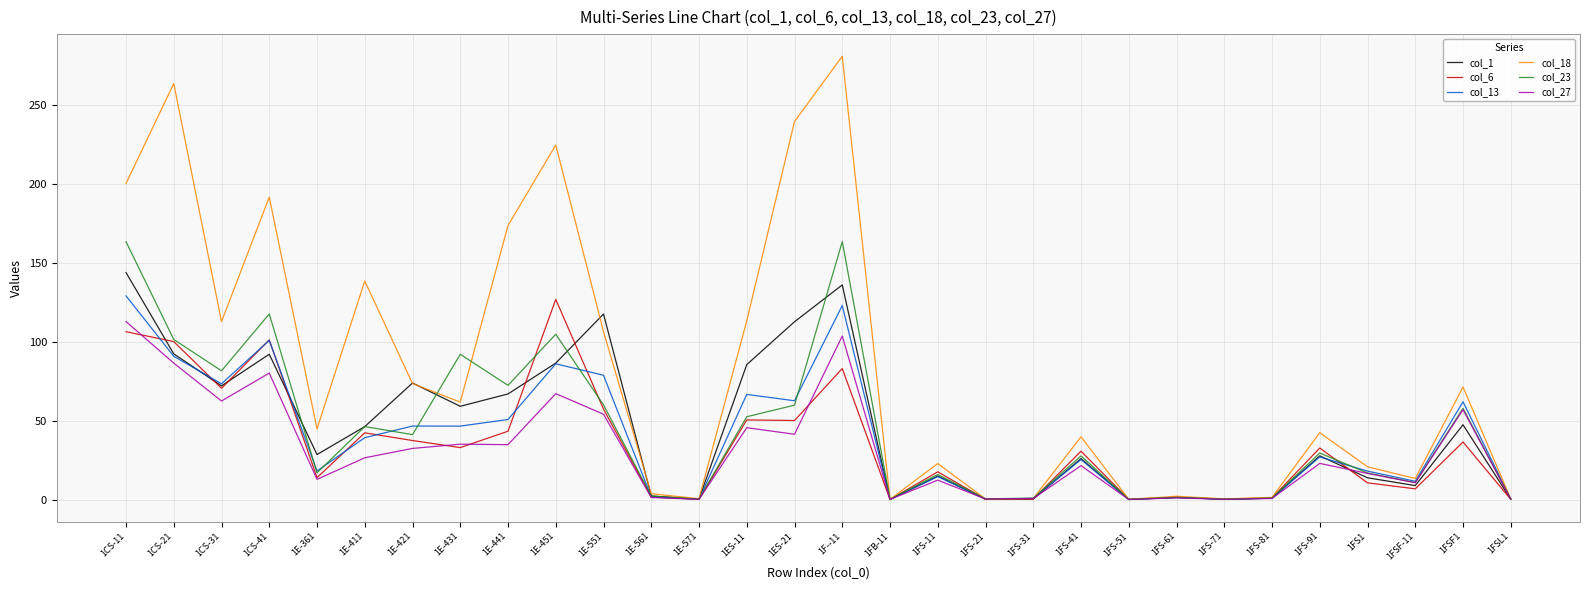

How many distinct data groups are displayed?

6